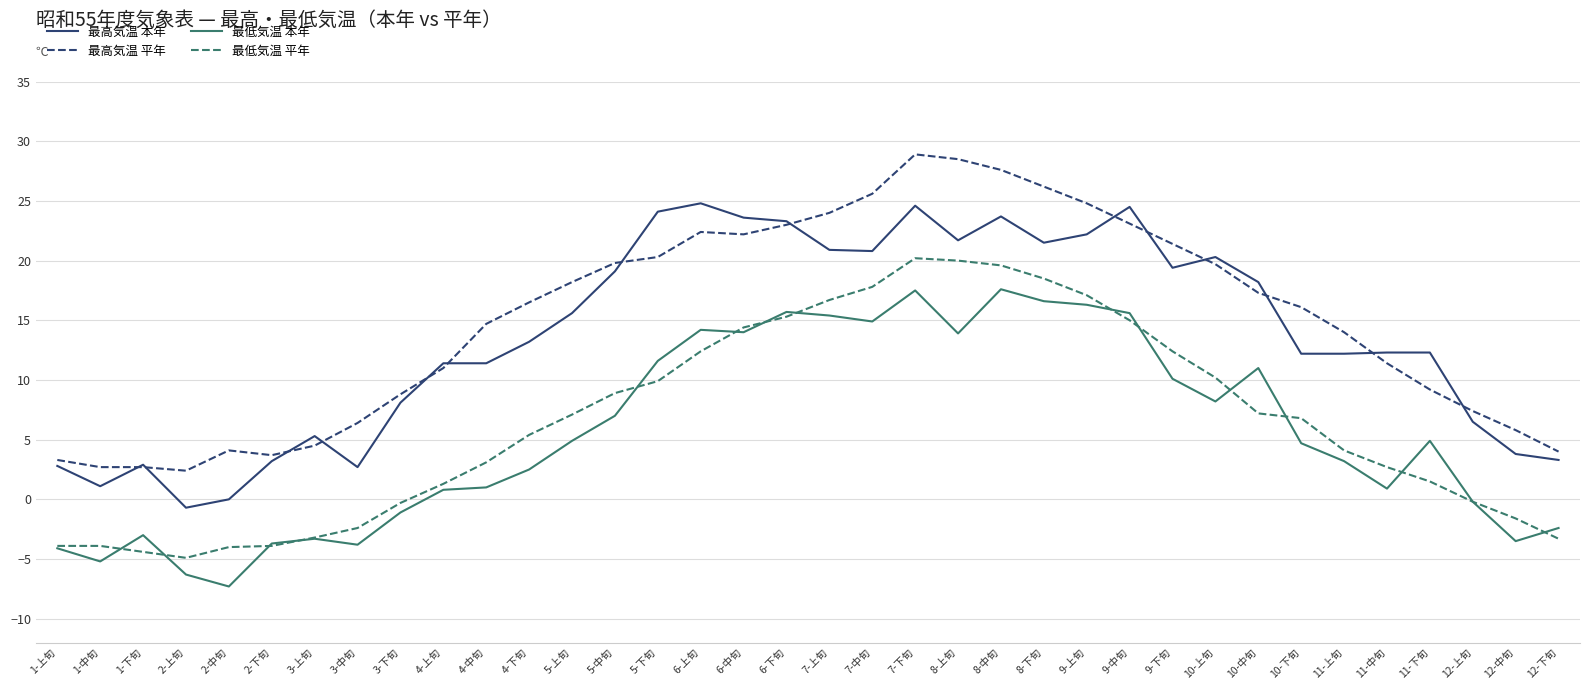

Rank the series by their maximum value, from lowest to highest.

最低気温 本年, 最低気温 平年, 最高気温 本年, 最高気温 平年